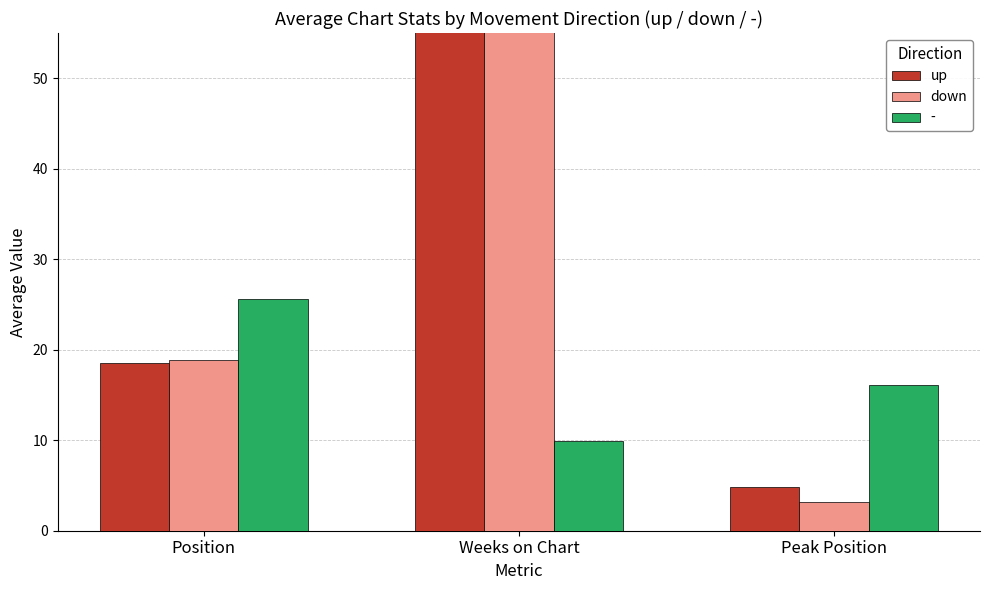

Are the bars grouped side by side (vs. stacked)?

Yes